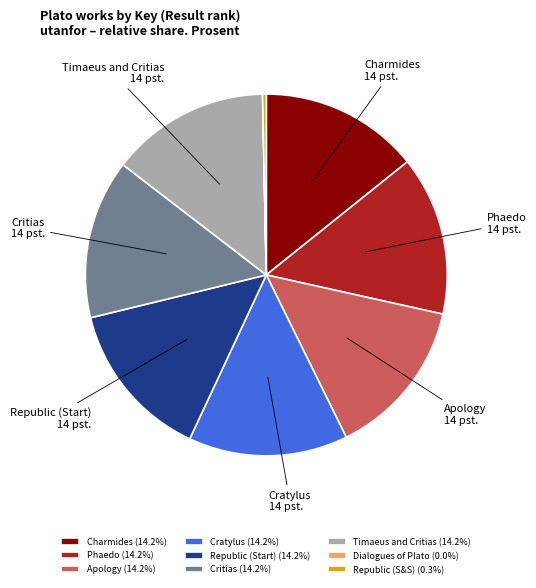

True or false: Republic (S&S) accounts for 15% of the total.

False